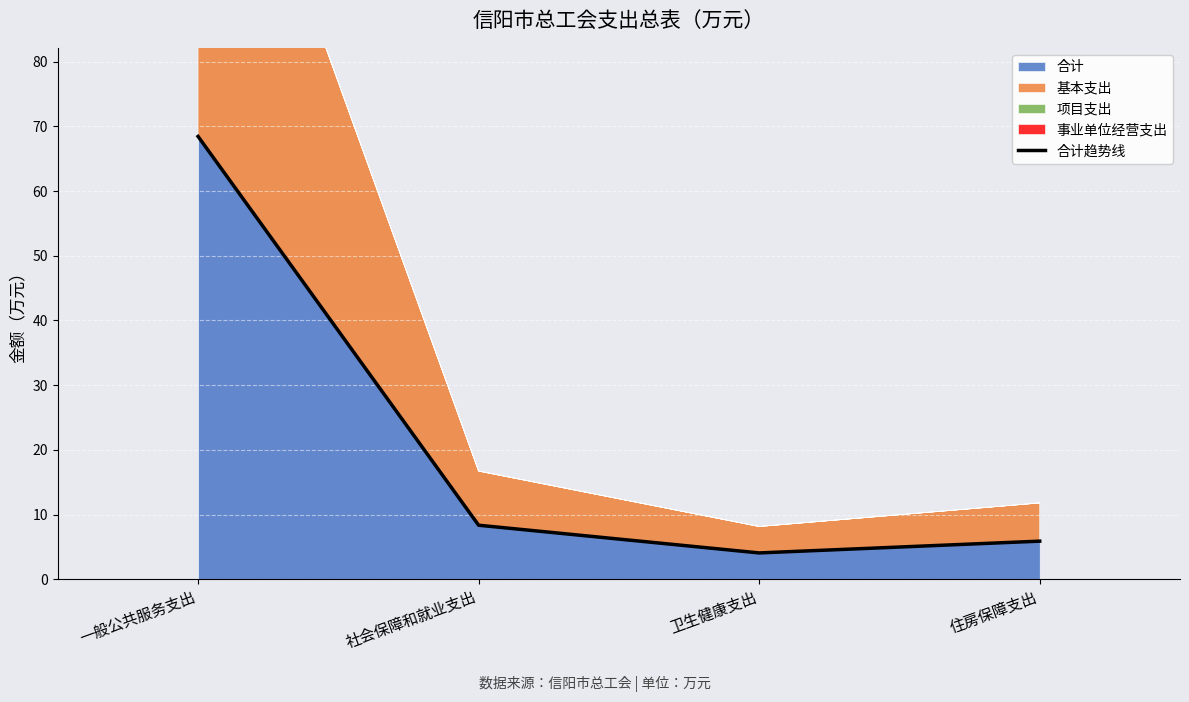

What is the smallest value displayed?

4.1